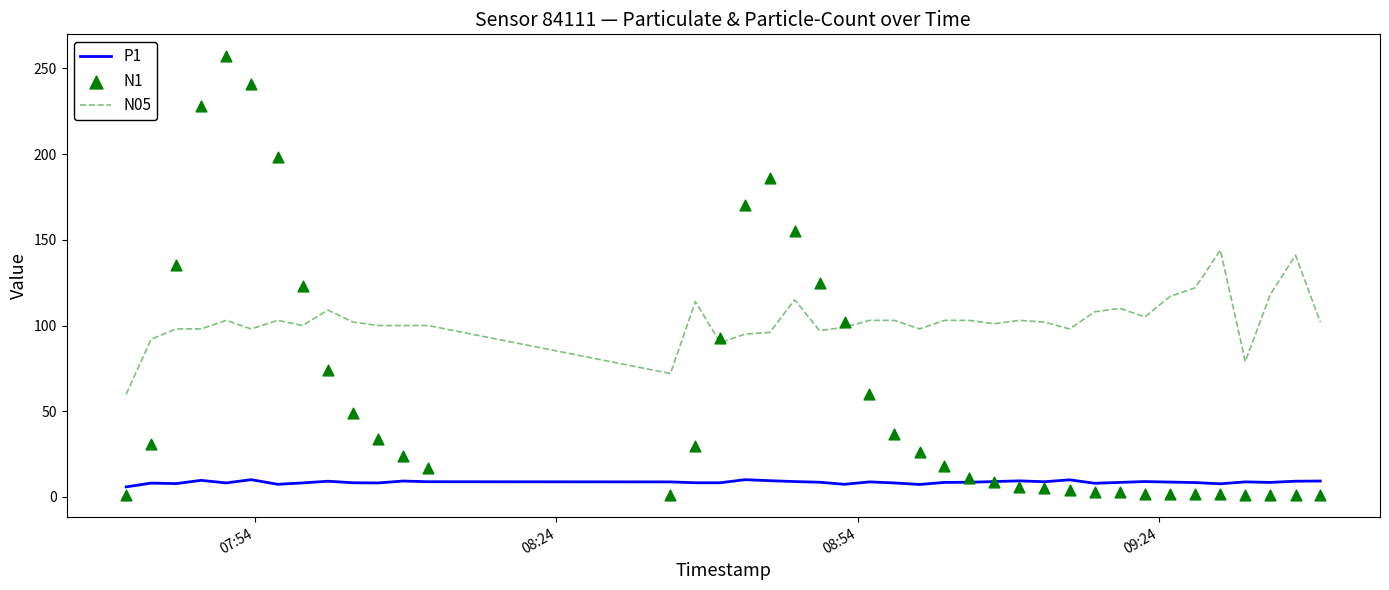

True or false: N05 and P1 intersect in this chart.

False